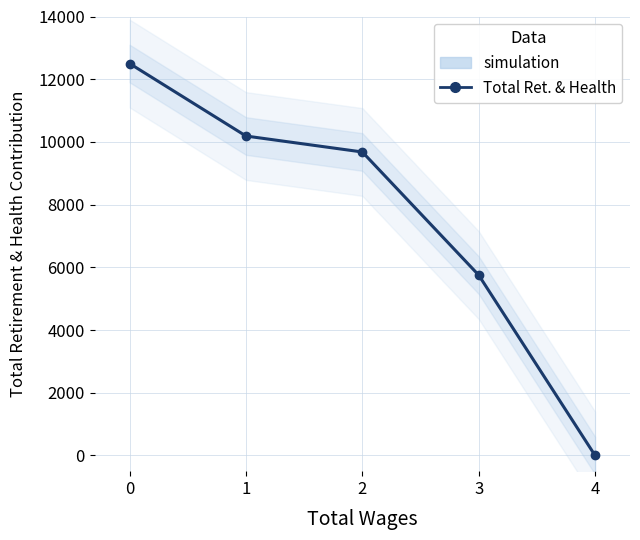

Reading right to left, extract all data points from this chart.

0	5752	9679	10188	12500